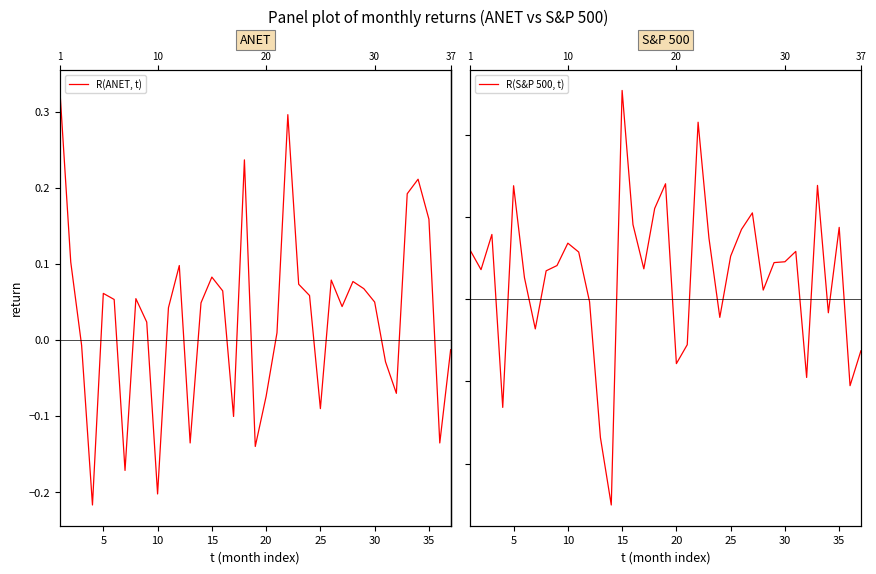

What is the sum of all R(ANET, t) values?

1.1